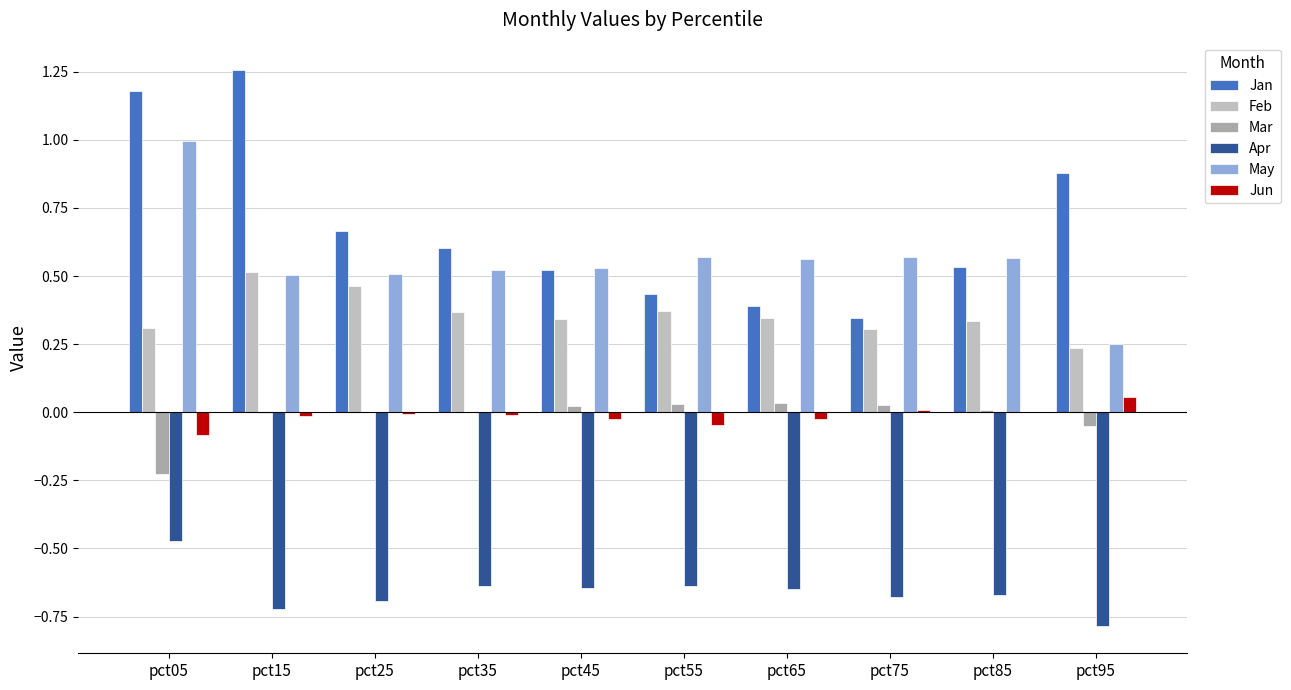

How many series are shown in this chart?

6